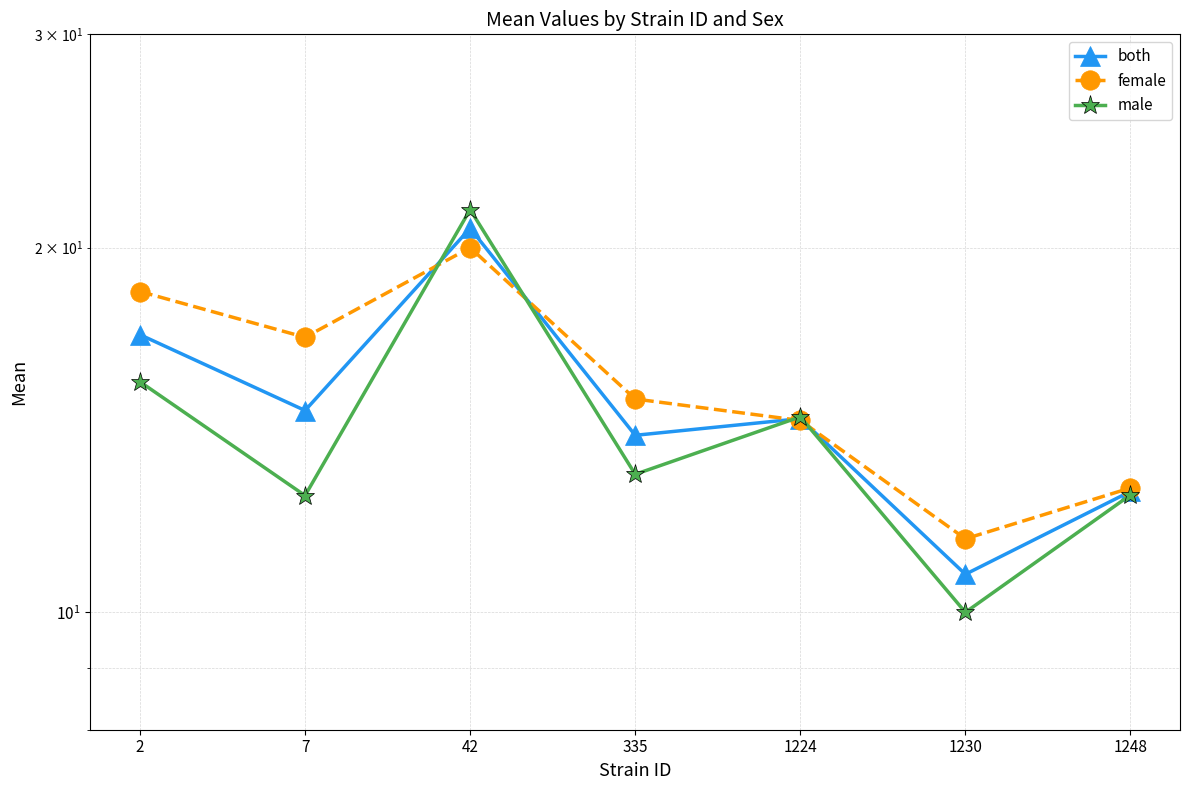

Reading left to right, transcribe all the data shown in this chart.

both: 2=16.9	7=14.7	42=20.8	335=14.0	1224=14.4	1230=10.8	1248=12.6
female: 2=18.4	7=16.9	42=20.0	335=15.0	1224=14.4	1230=11.5	1248=12.7
male: 2=15.5	7=12.5	42=21.5	335=13.0	1224=14.5	1230=10.0	1248=12.5